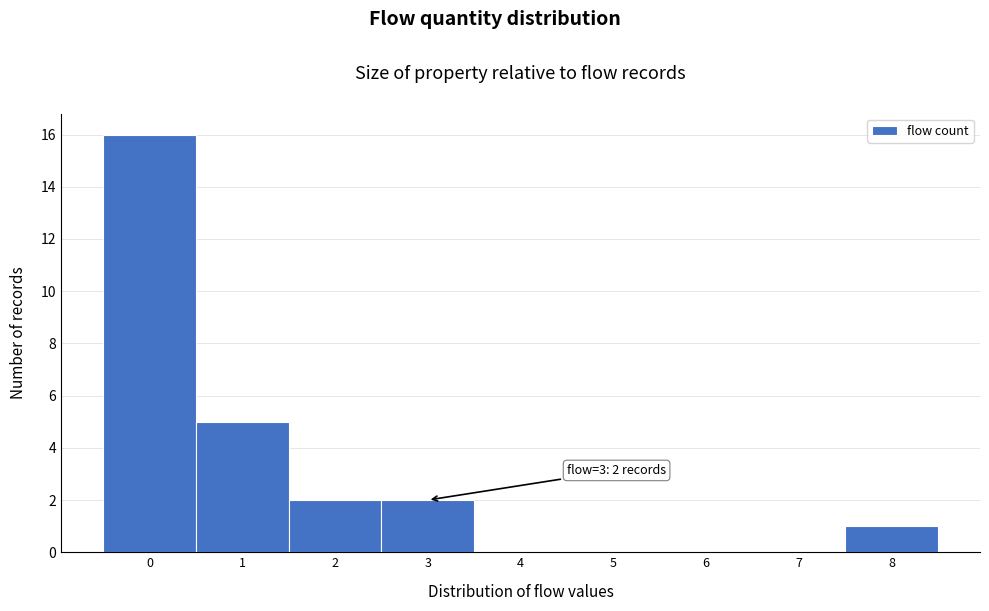

Which range on the x-axis has the tallest bar?

-0.5 to 0.5